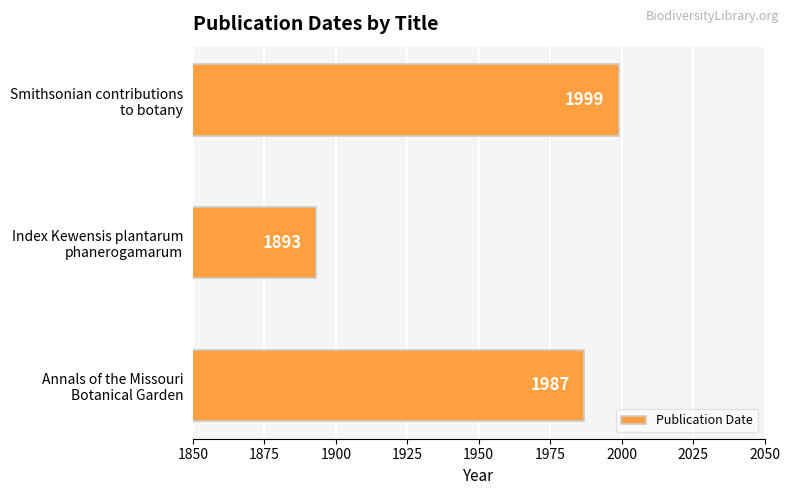

Count the values in the range 1893 to 1999.

3